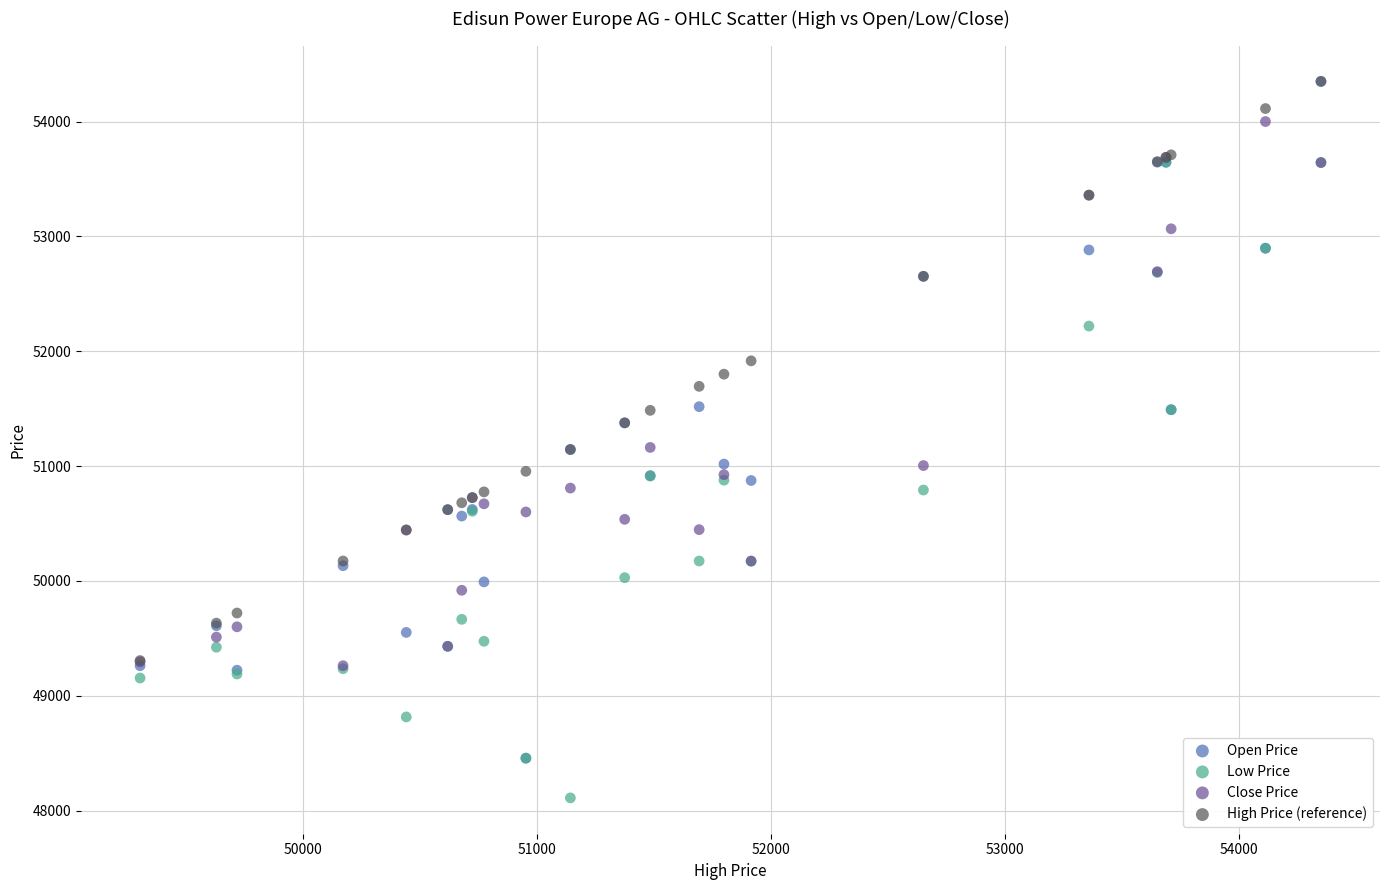

What are all the series names shown in the legend?

Open Price, Low Price, Close Price, High Price (reference)